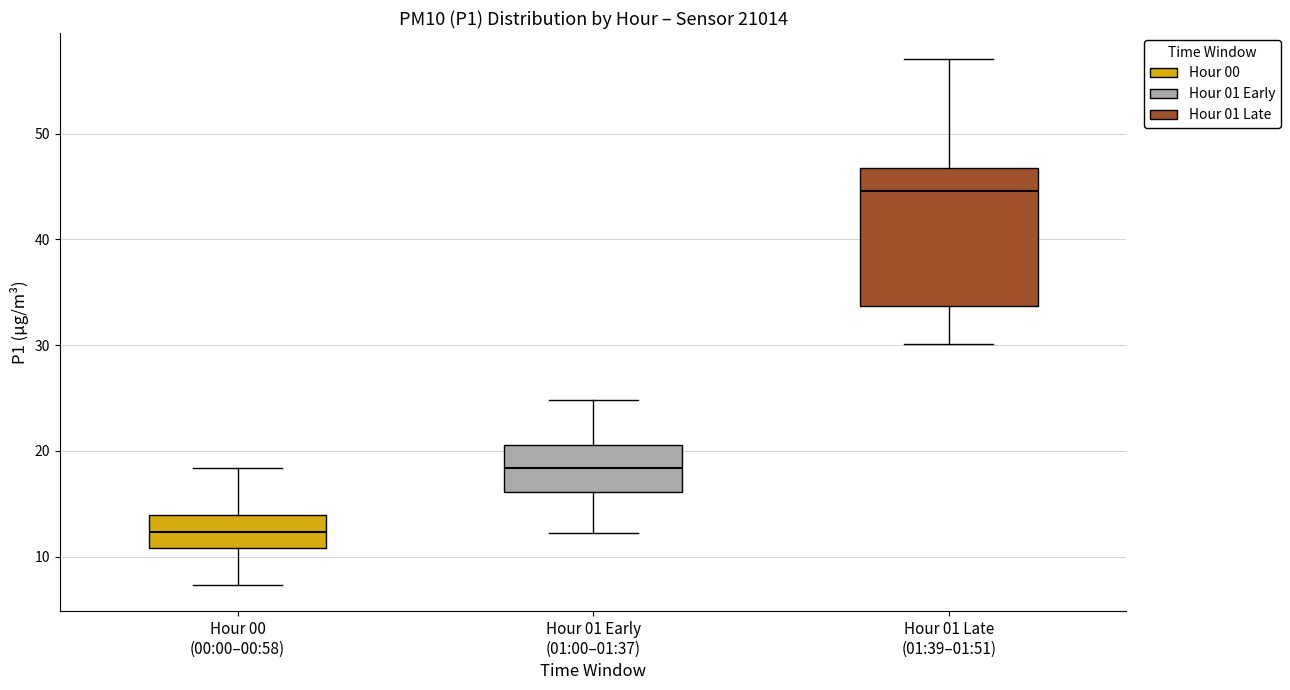

Which box is the tallest, from its lower edge to its upper edge?

Hour 01 Late (01:39–01:51)